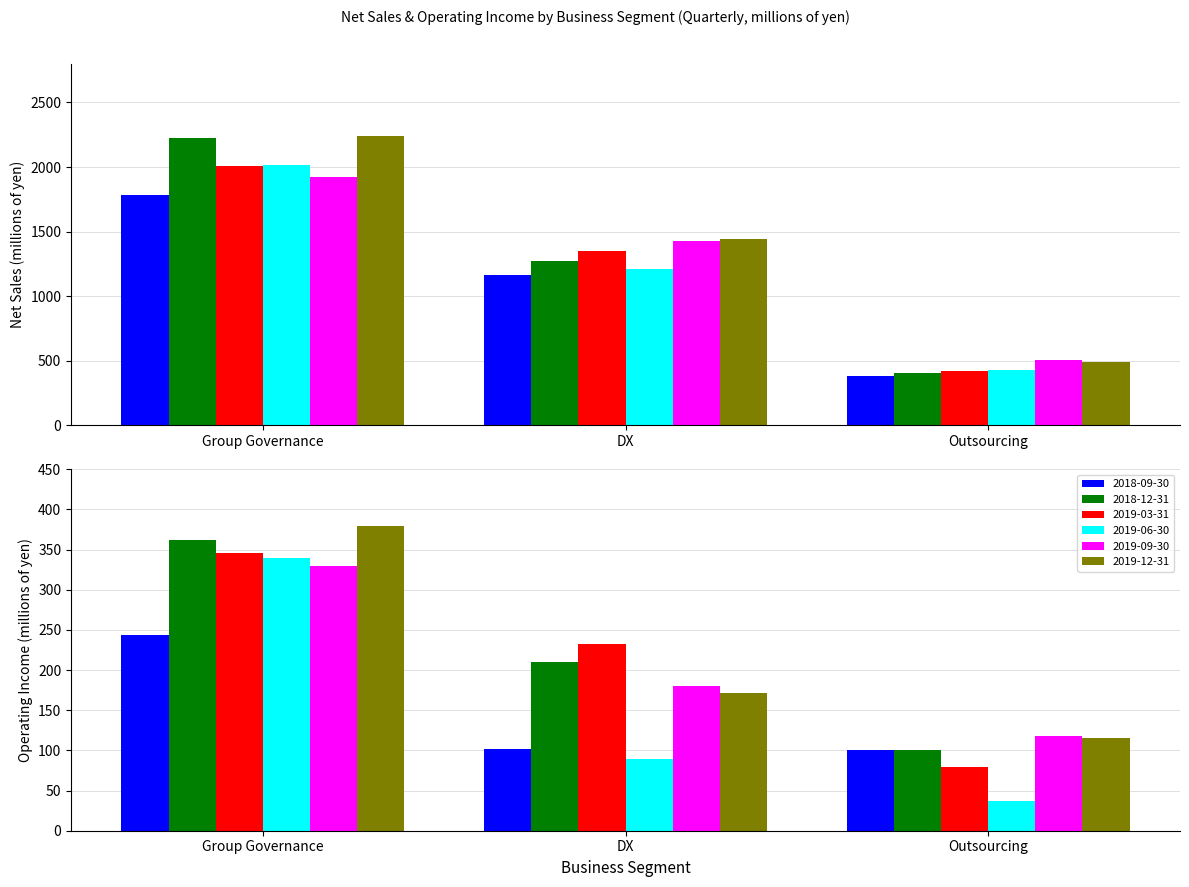

Does the chart contain any negative values?

No